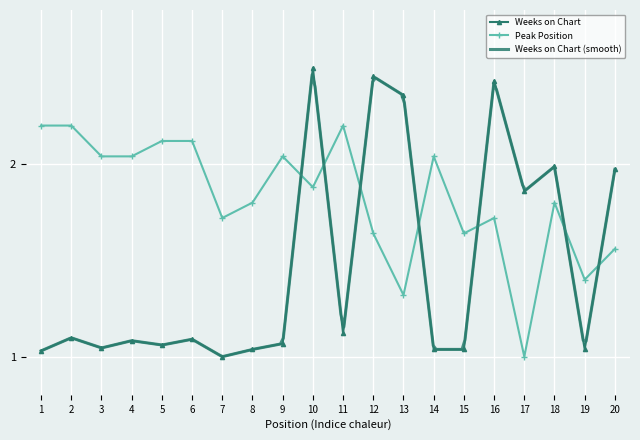

What is the difference between the maximum and minimum values in the Peak Position series?

1.2